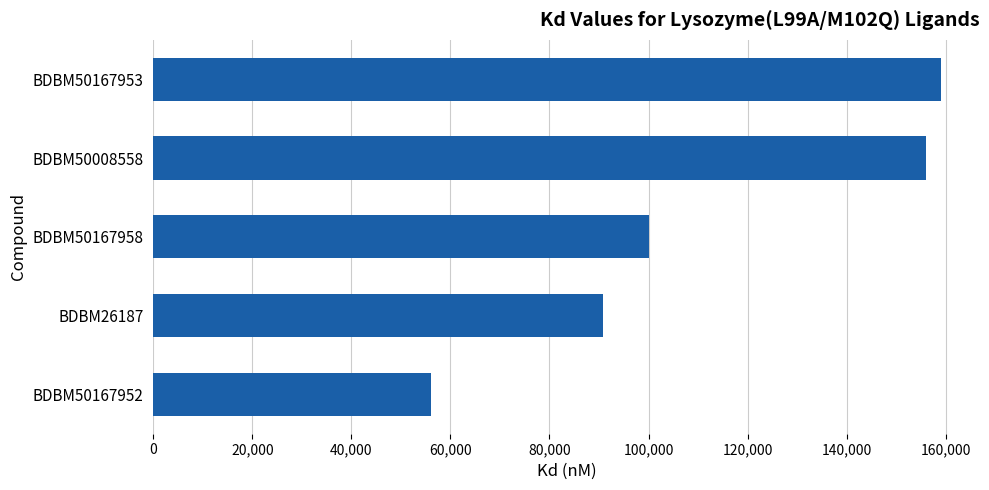

What is the maximum value shown in the chart?

159000